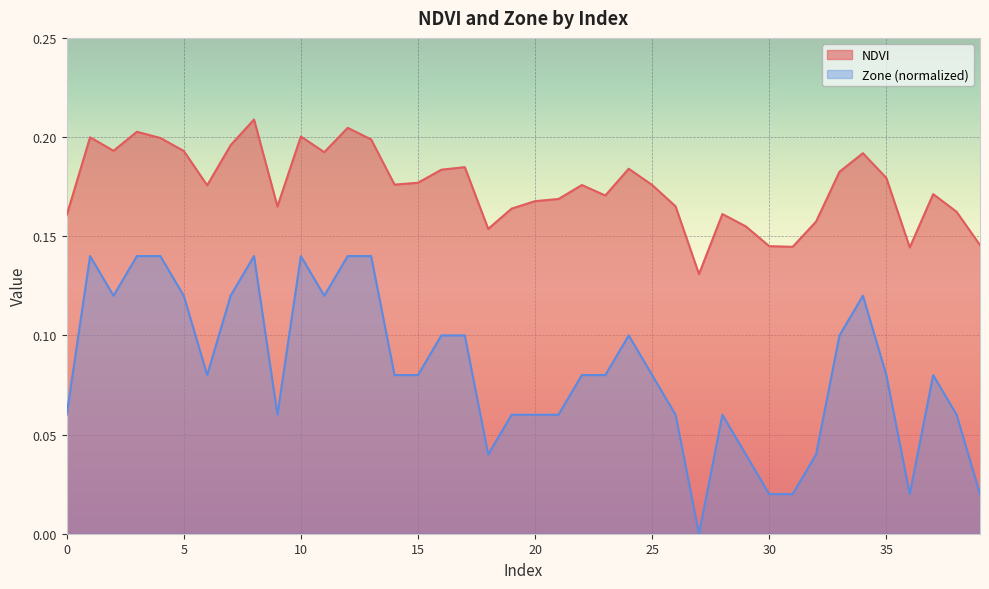

How many Zone values are between 0 and 1?

40